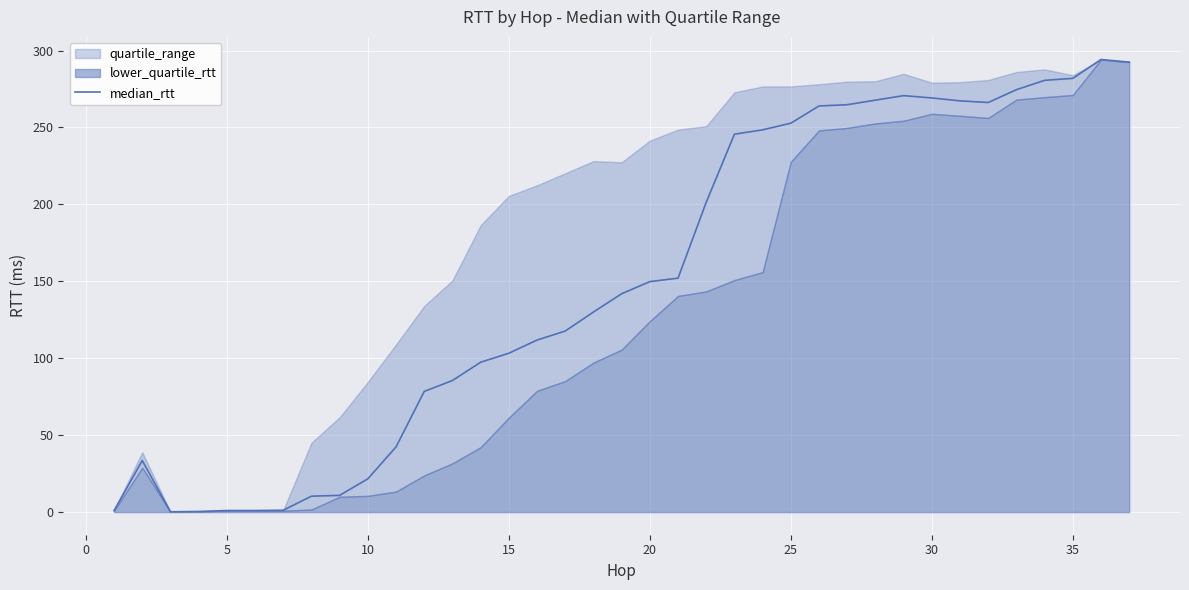

What is the maximum value shown in the chart?

294.2